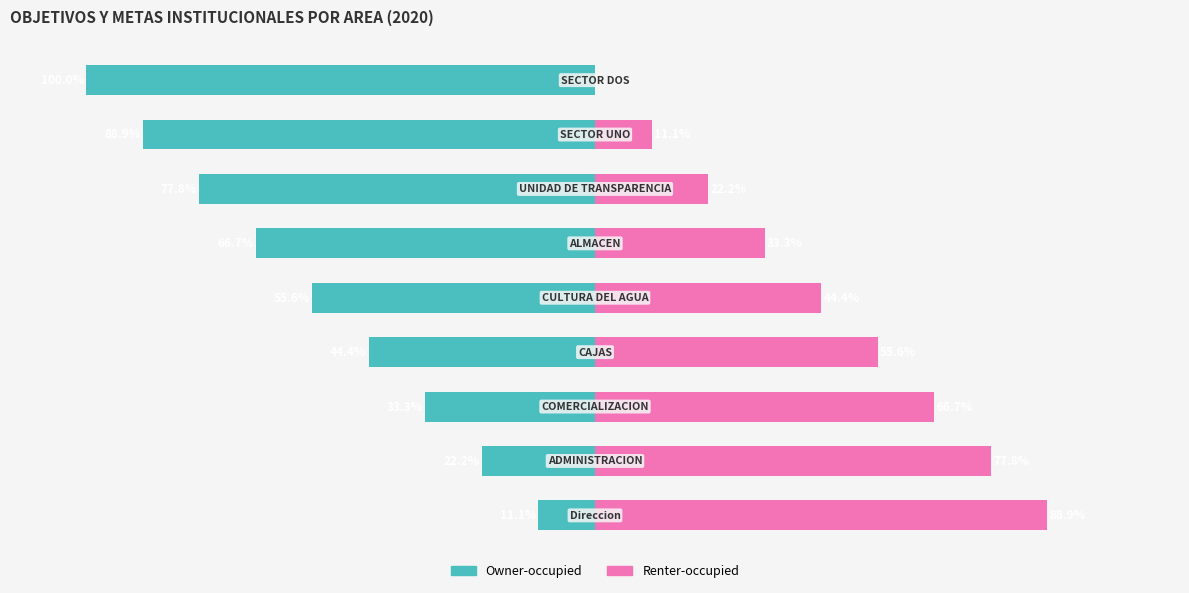

Reading left to right, what are all the values shown in this chart?

Owner-occupied: -11.1	-22.2	-33.3	-44.4	-55.6	-66.7	-77.8	-88.9	-100.0
Renter-occupied: 88.9	77.8	66.7	55.6	44.4	33.3	22.2	11.1	0.0